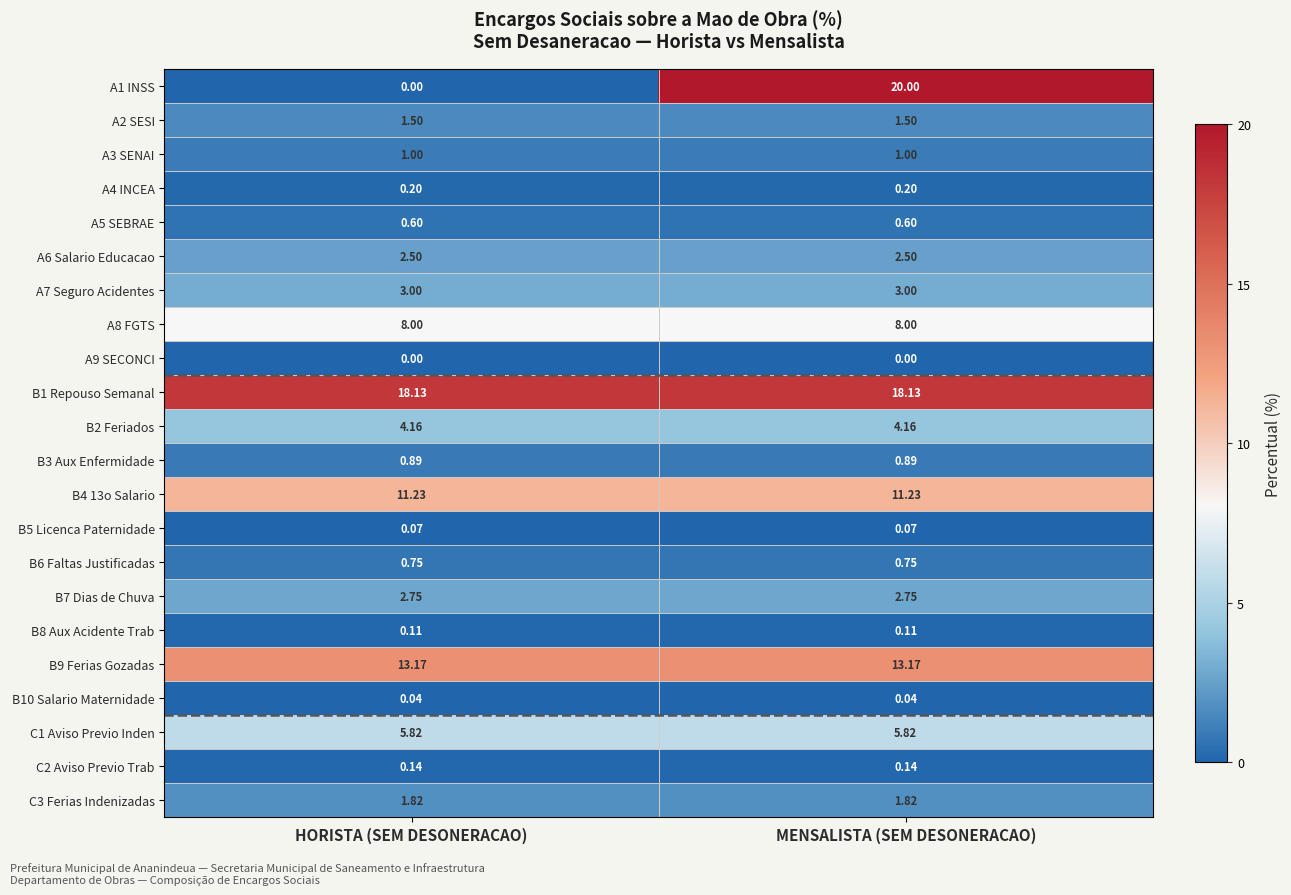

At which category is the sum across all series the highest?

MENSALISTA (SEM DESONERACAO)